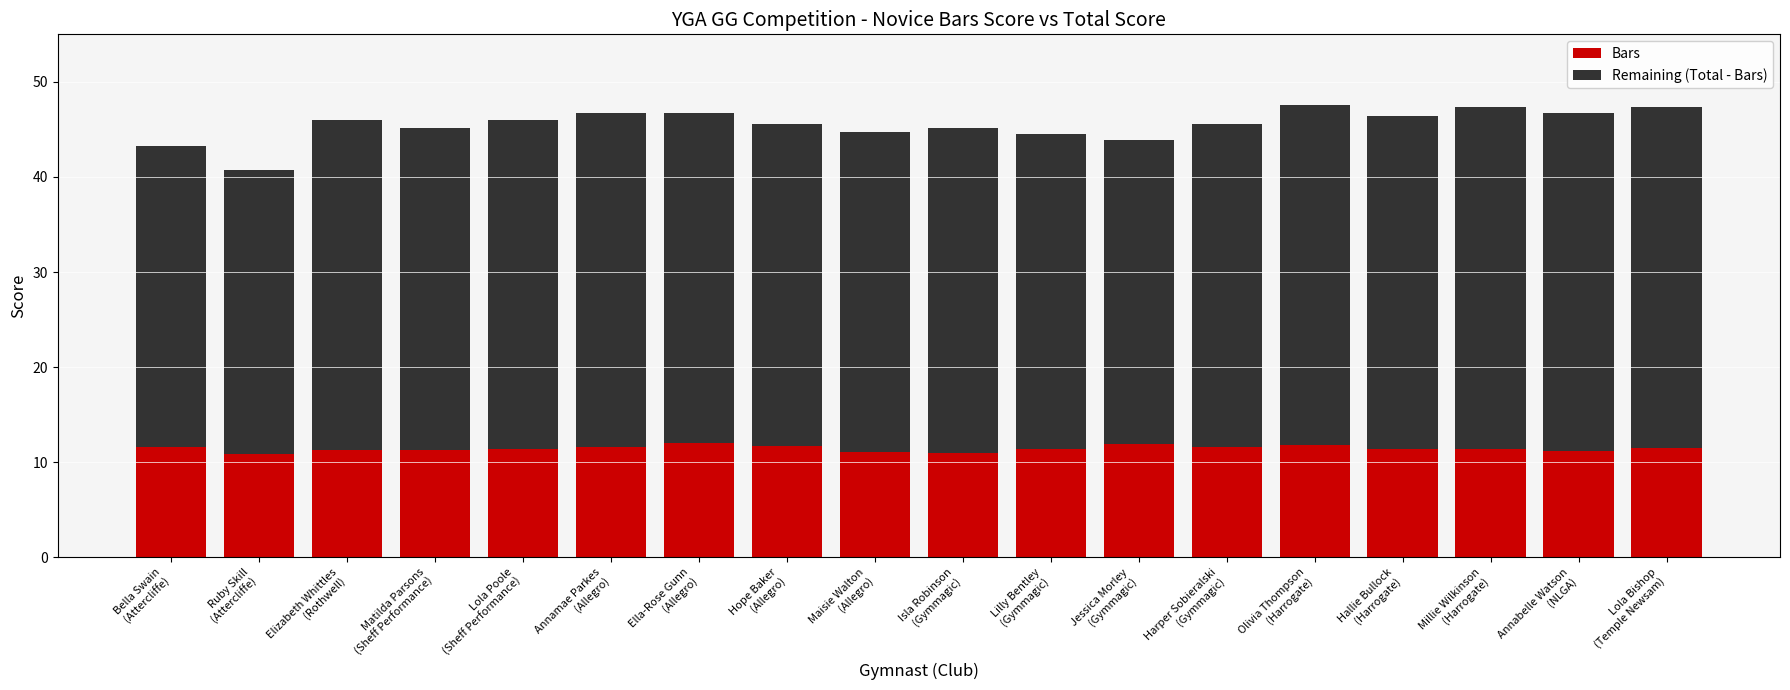

What is the sum of all Bars values?

206.2